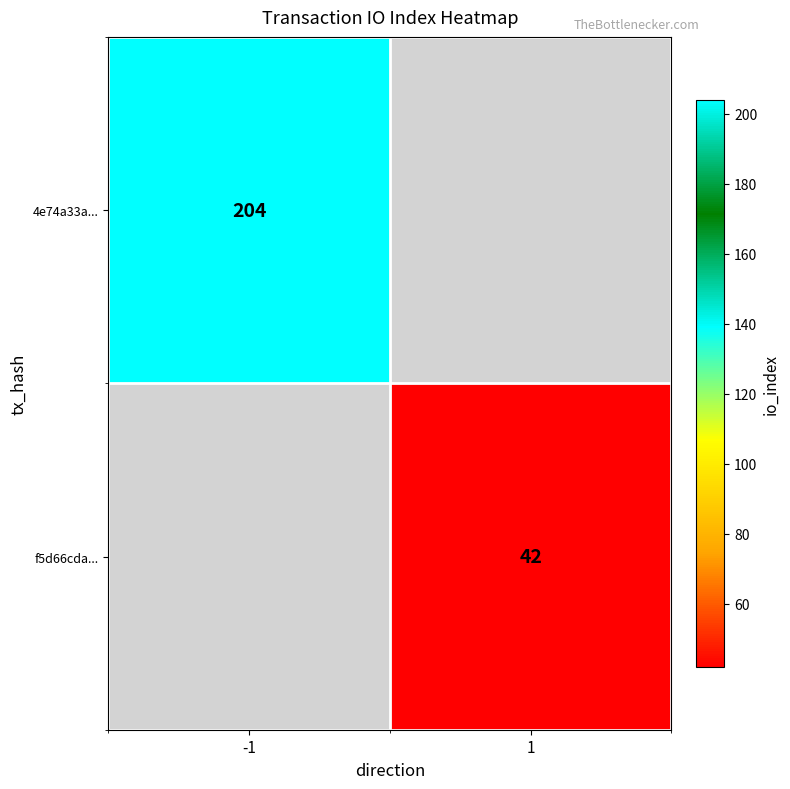

What is the maximum value shown in the chart?

204.0